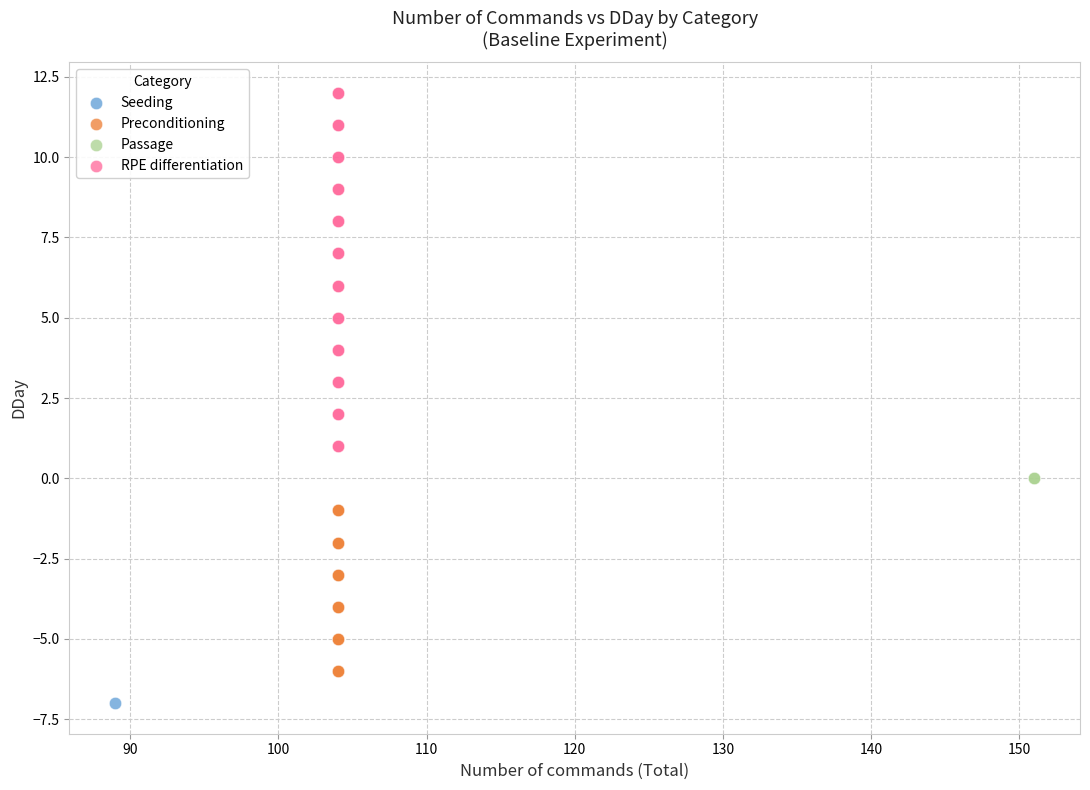

What are all the series names shown in the legend?

Seeding, Preconditioning, Passage, RPE differentiation